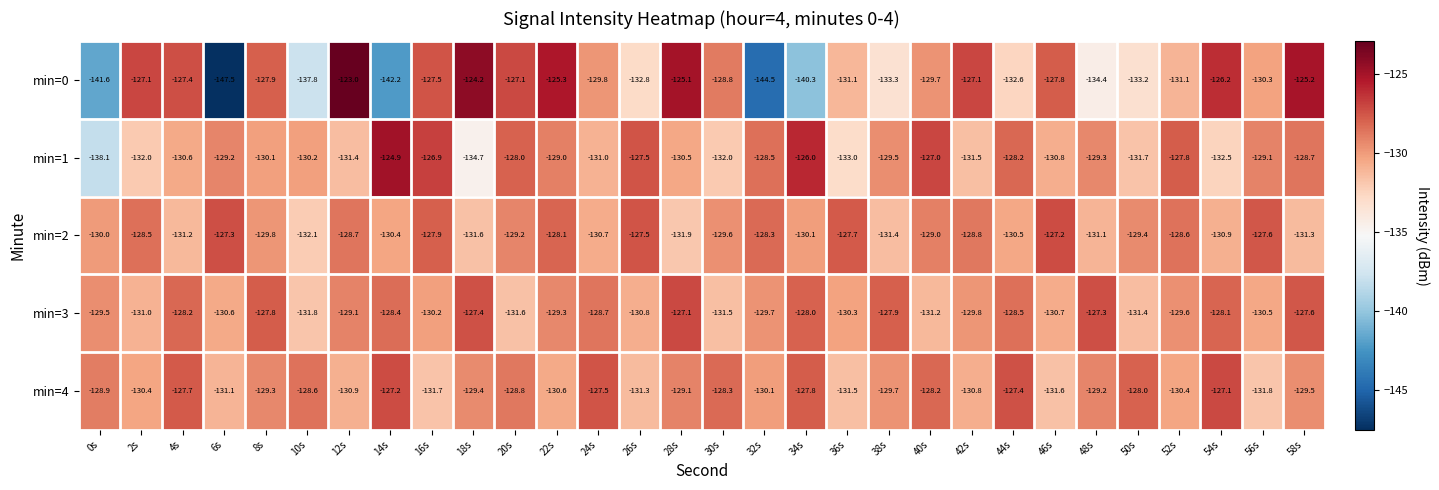

Count the number of categories in the chart.

30